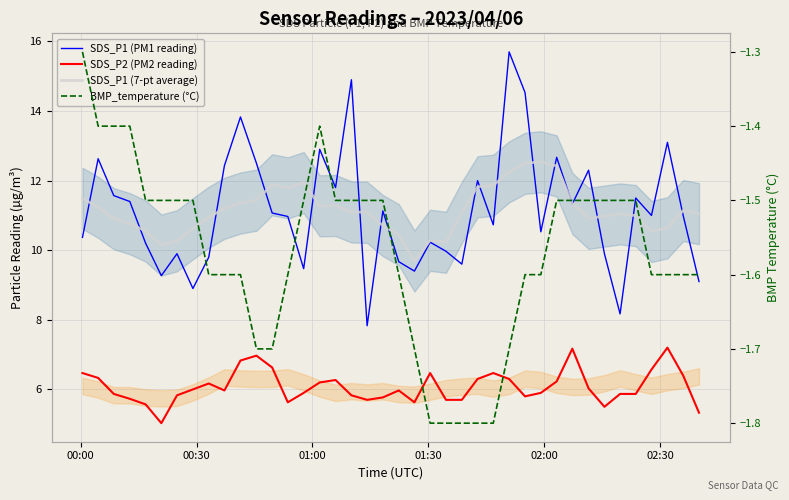

At which label does BMP_temperature (°C) reach its peak?

00:00